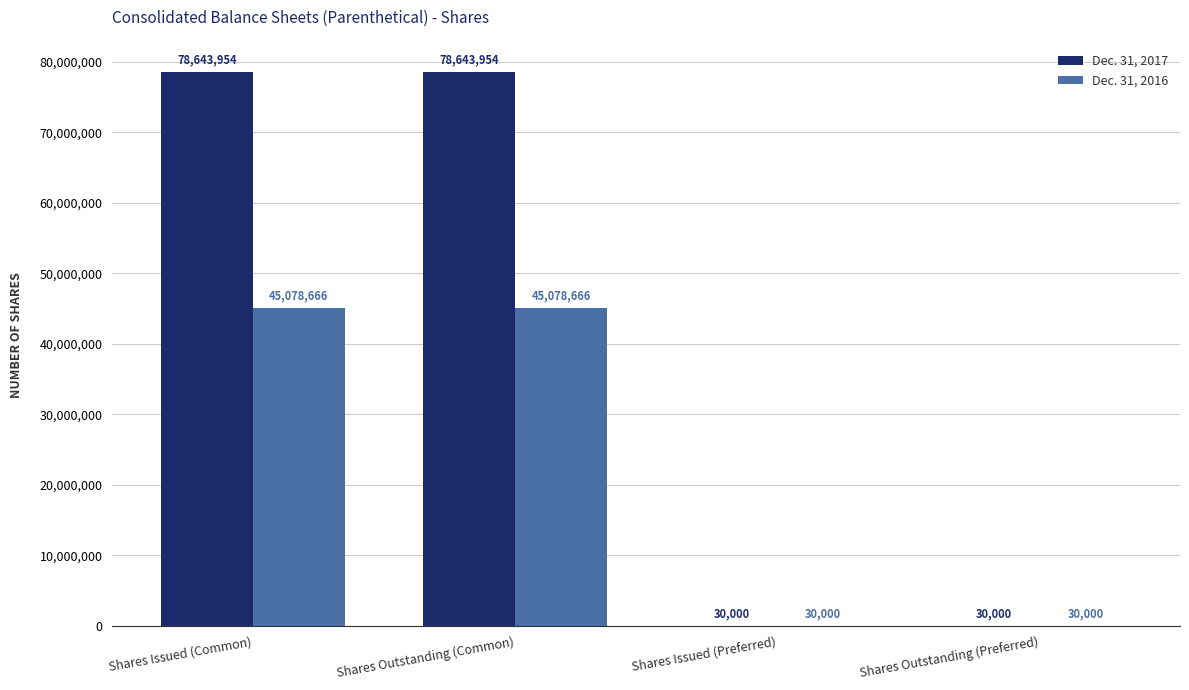

Reading right to left, what are all the values shown in this chart?

Dec. 31, 2017: 30000	30000	78643954	78643954
Dec. 31, 2016: 30000	30000	45078666	45078666